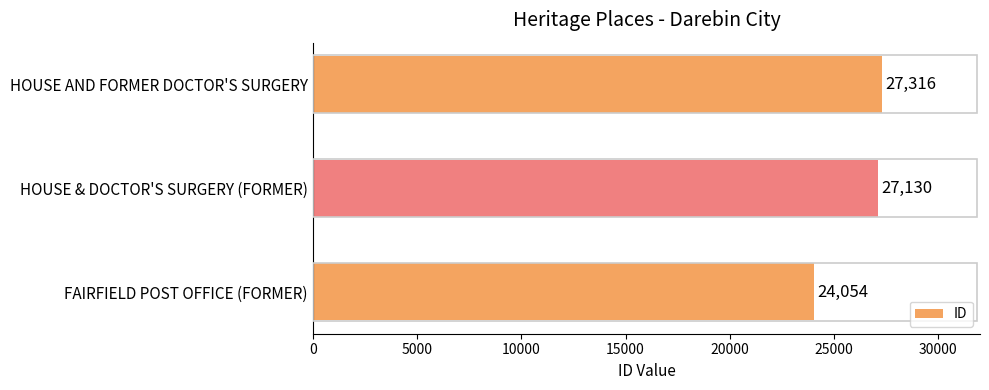

Are the bars grouped side by side (vs. stacked)?

No